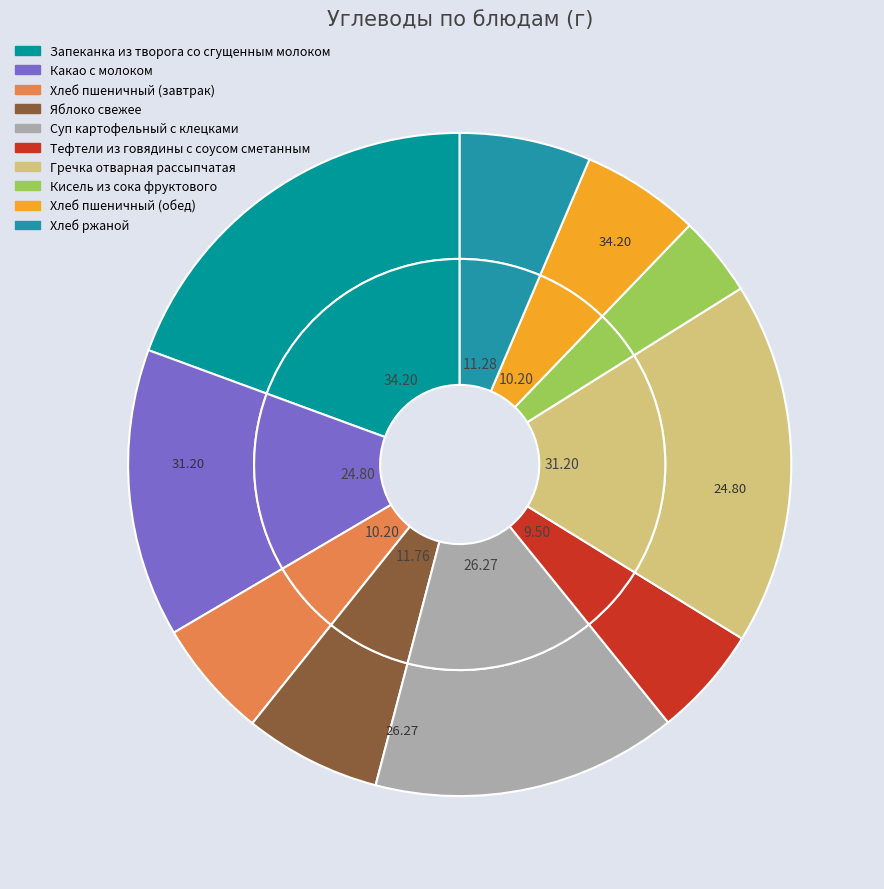

Count the number of slices in the pie.

10